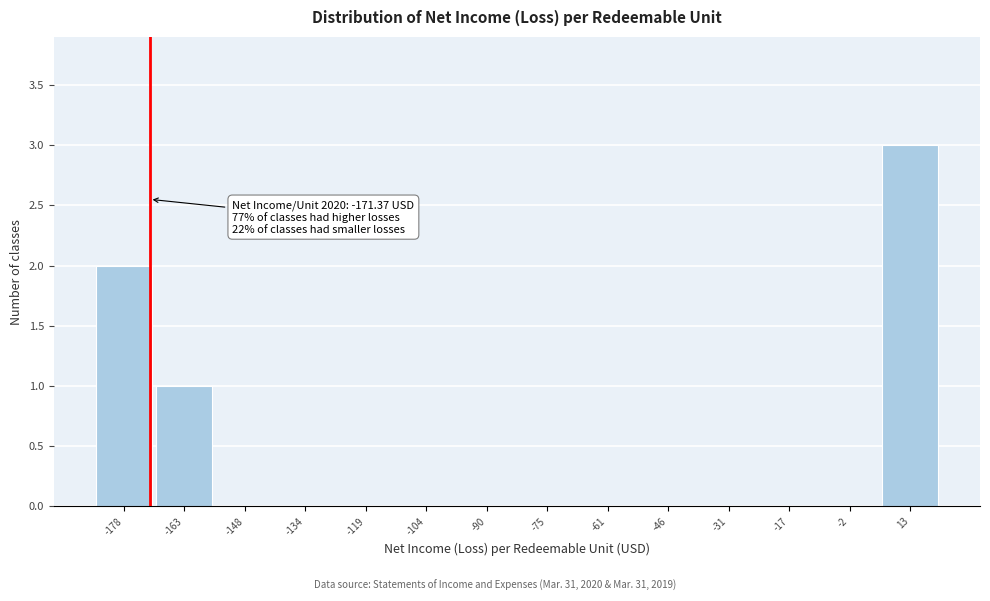

Over which range of the x-axis is the bar tallest?

6 to 20